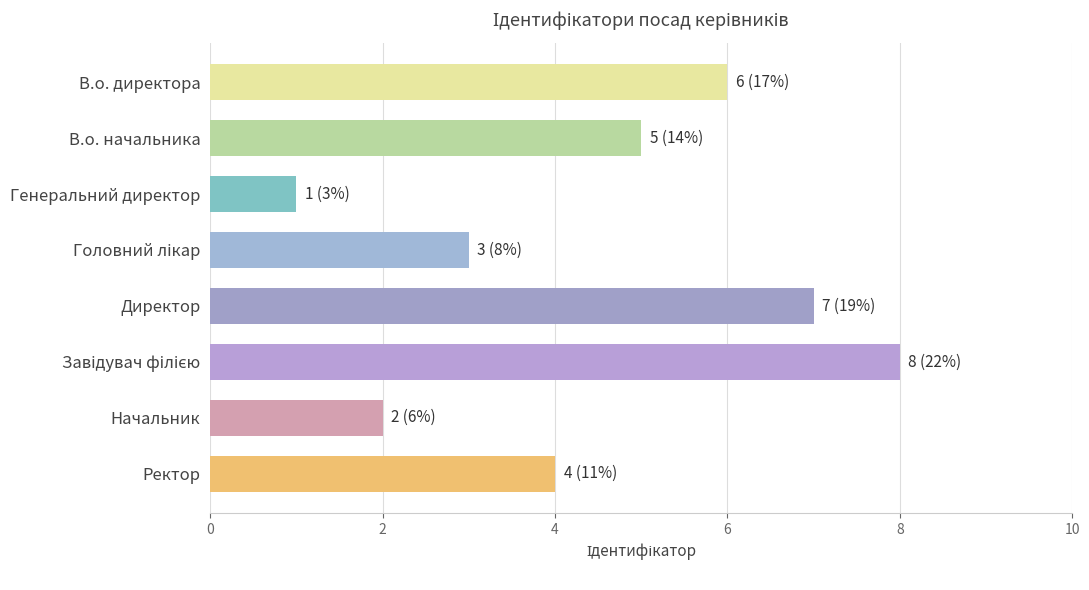

Which has a higher value, В.о. директора or В.о. начальника?

В.о. директора